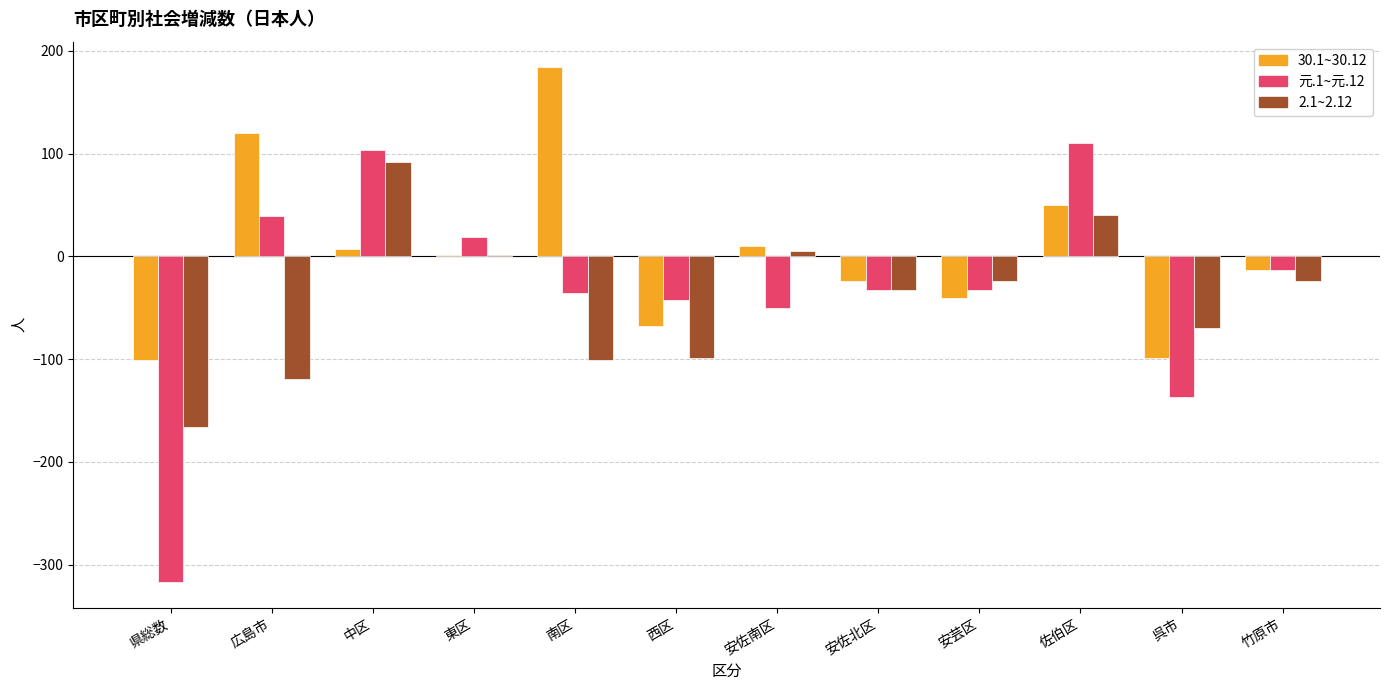

The 30.1~30.12 series shows -24 at 安佐北区. True or false?

True